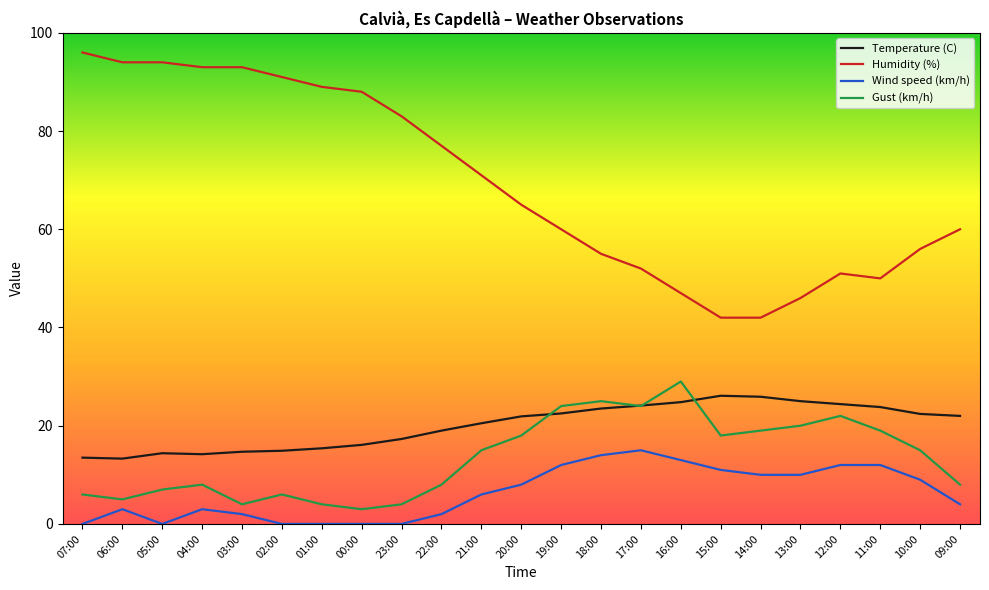

What are all the series names shown in the legend?

Temperature (C), Humidity (%), Wind speed (km/h), Gust (km/h)